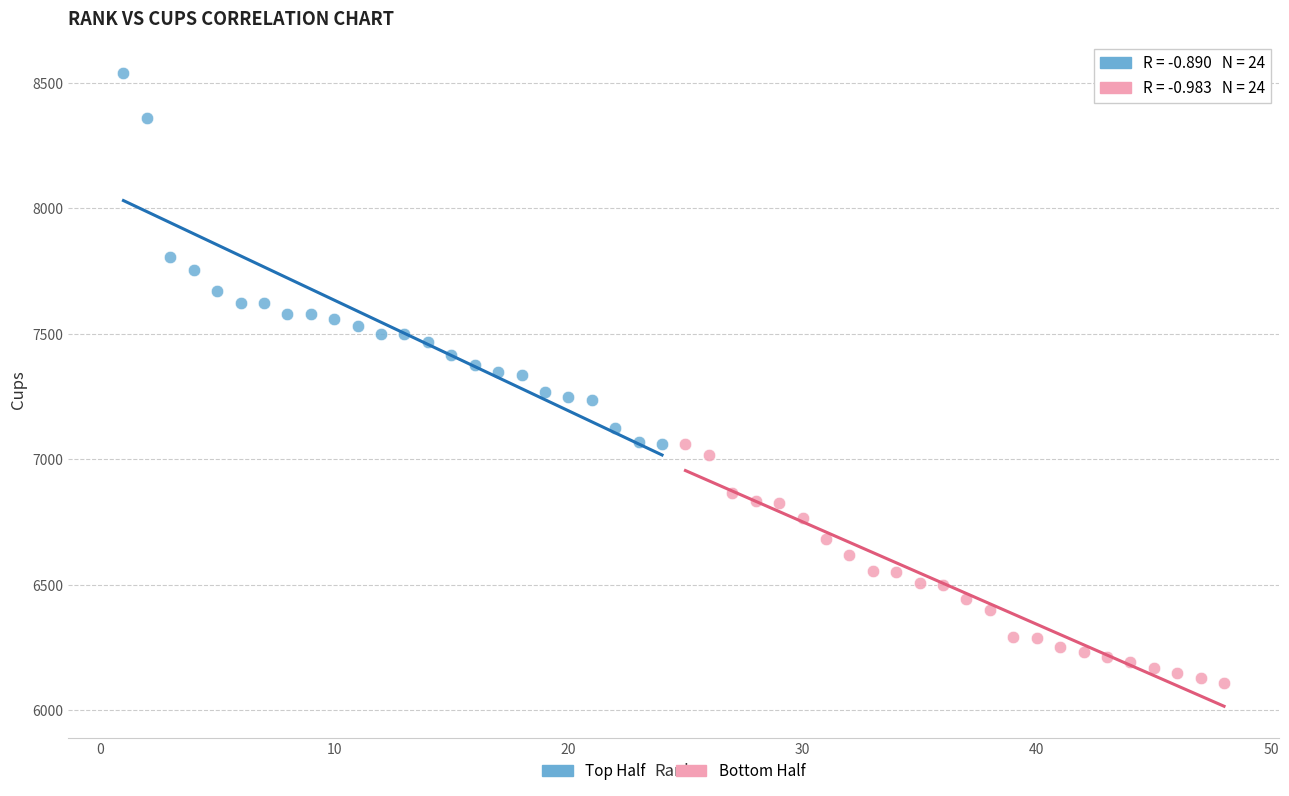

Which series contains the lowest Y value?

Bottom Half